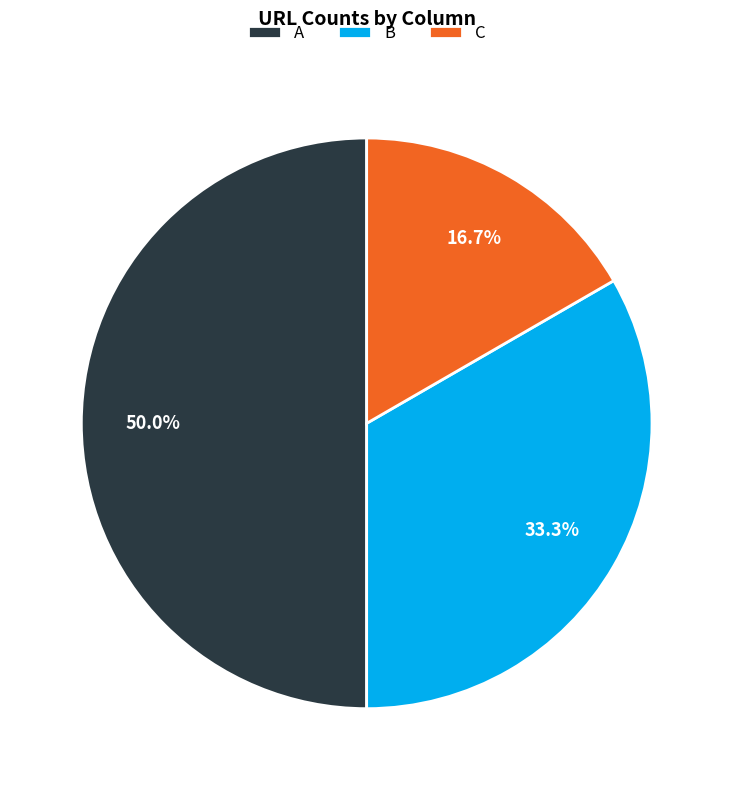

What is the total percentage of C and B?

50.0%